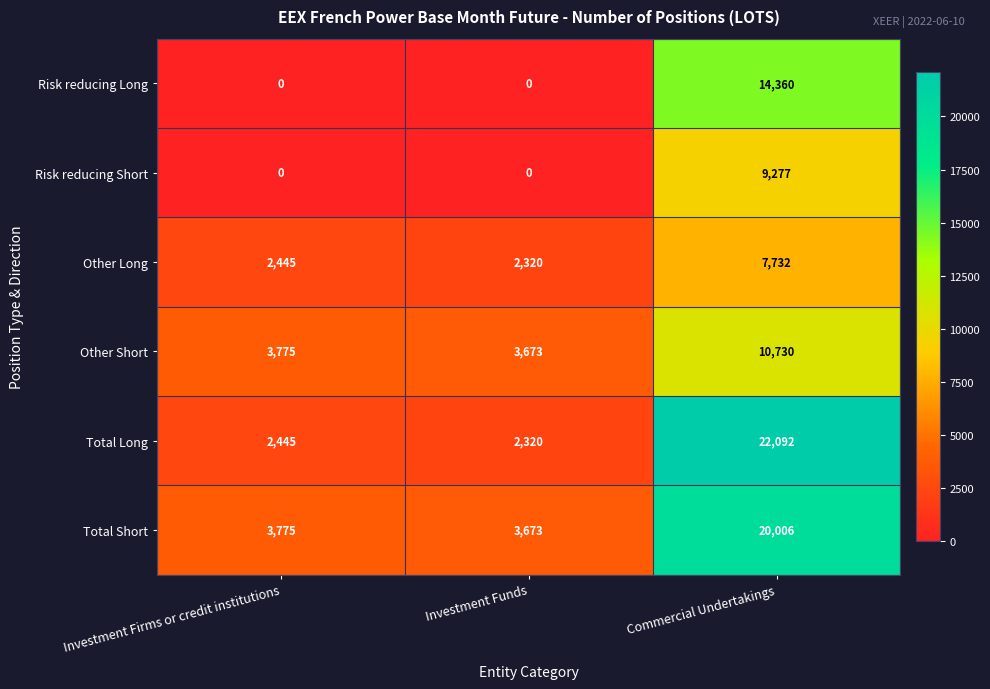

Reading right to left, transcribe all the data shown in this chart.

Risk reducing Long: 14360	0	0
Risk reducing Short: 9277	0	0
Other Long: 7732	2320	2445
Other Short: 10730	3673	3775
Total Long: 22092	2320	2445
Total Short: 20006	3673	3775